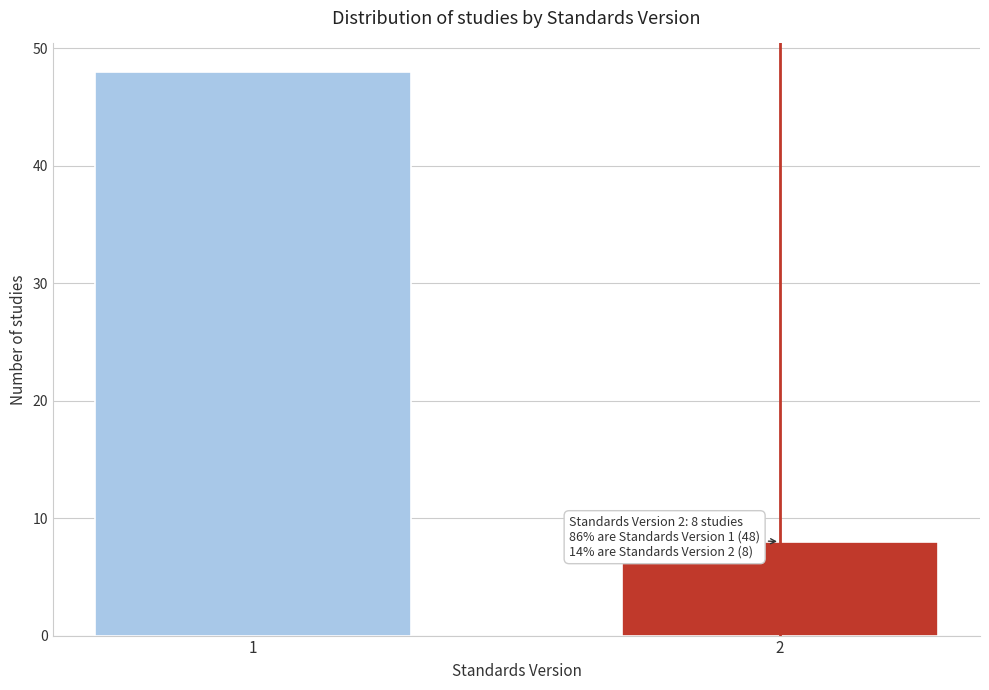

Reading right to left, extract all data points from this chart.

2=8	1=48